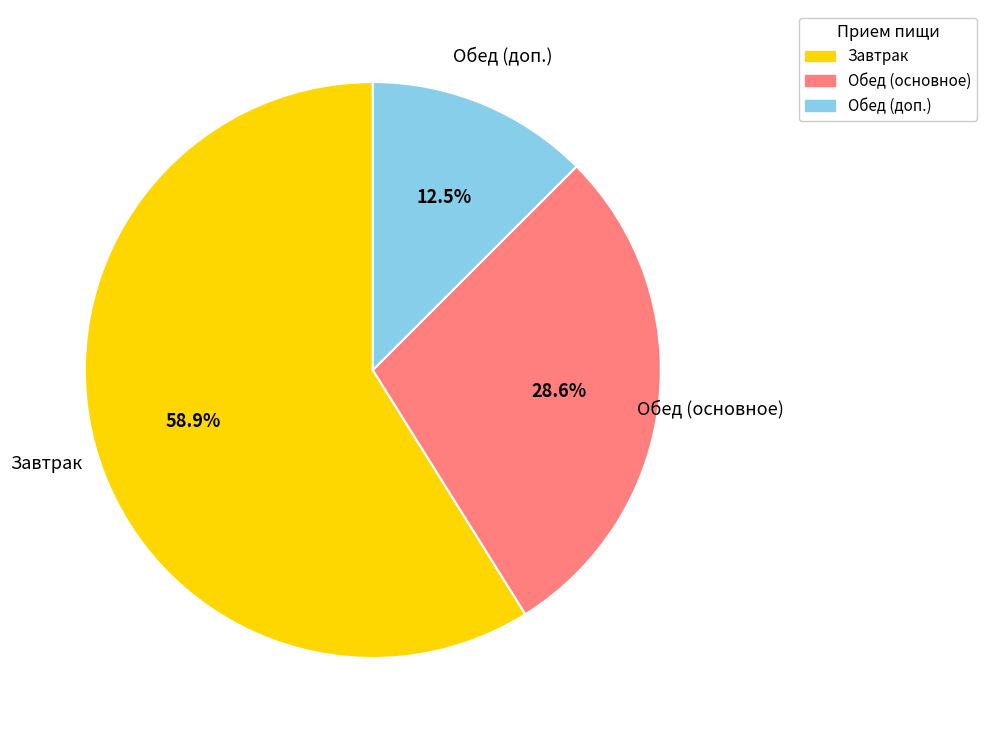

Which category has the smallest portion of the pie?

Обед (доп.)